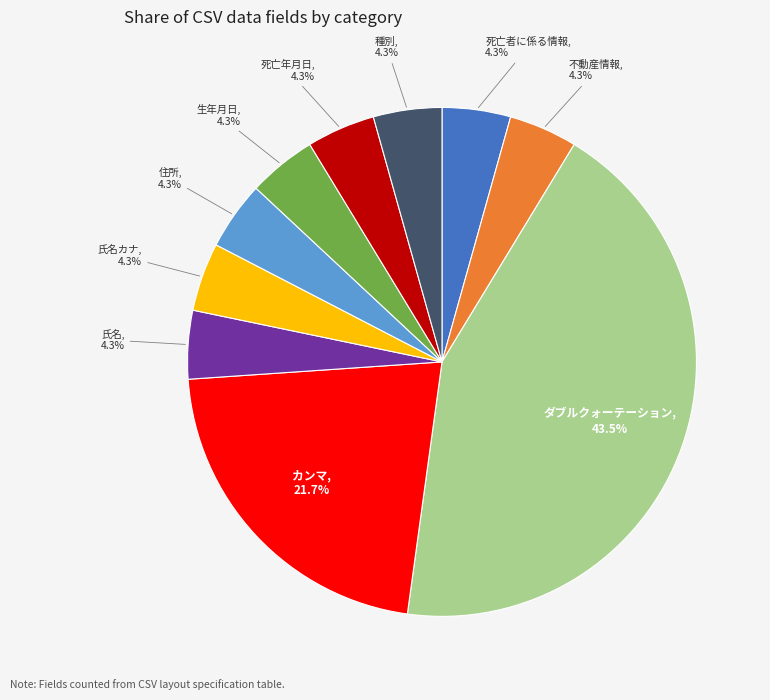

Do ダブルクォーテーション and 氏名 together represent more than half of the pie?

No